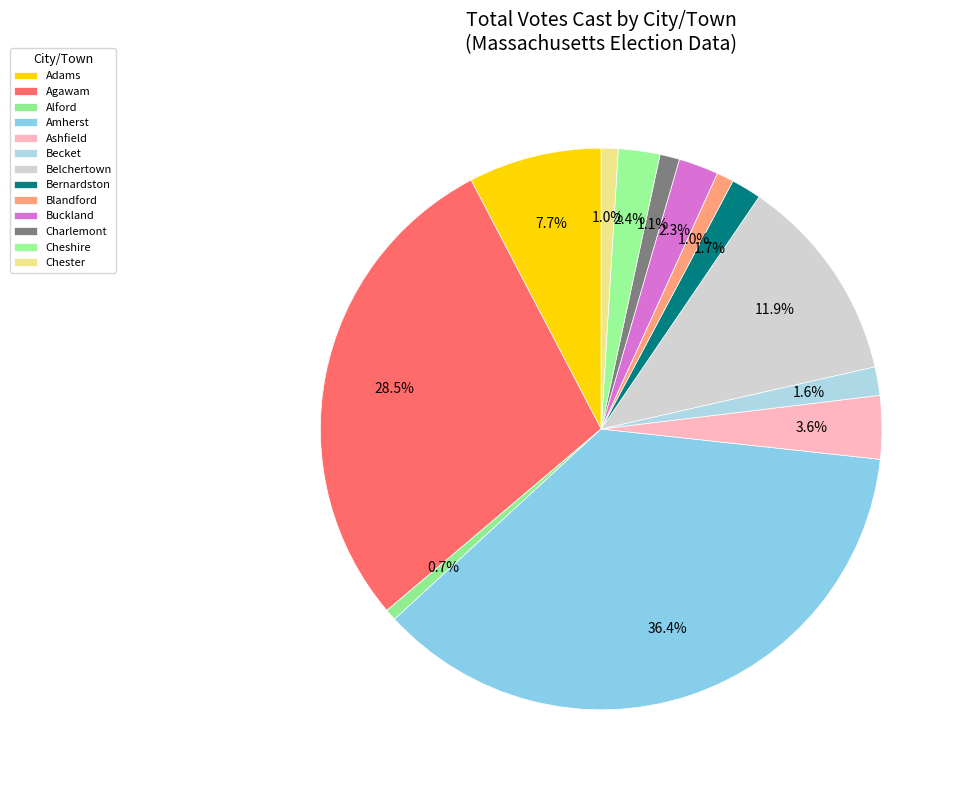

Is Agawam the majority of the pie?

No